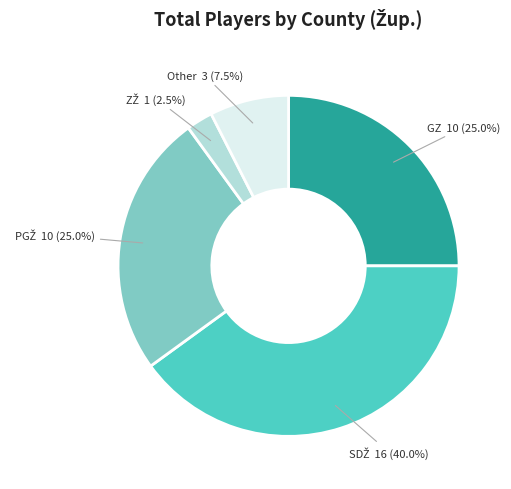

How many slices are in this pie chart?

5